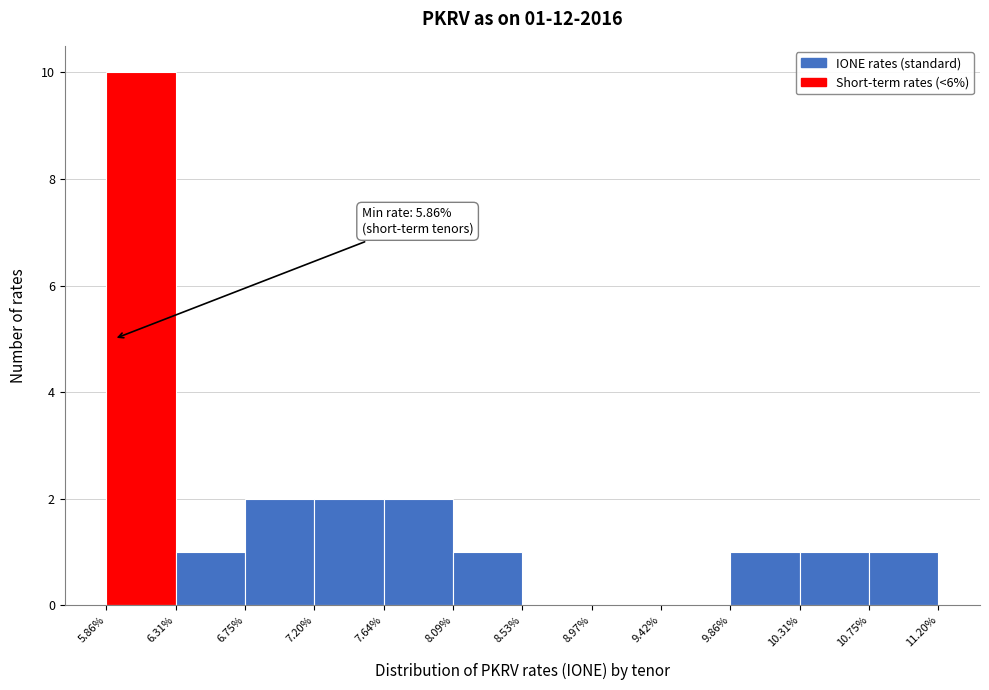

Over which range of the x-axis is the bar tallest?

5.86% to 6.31%